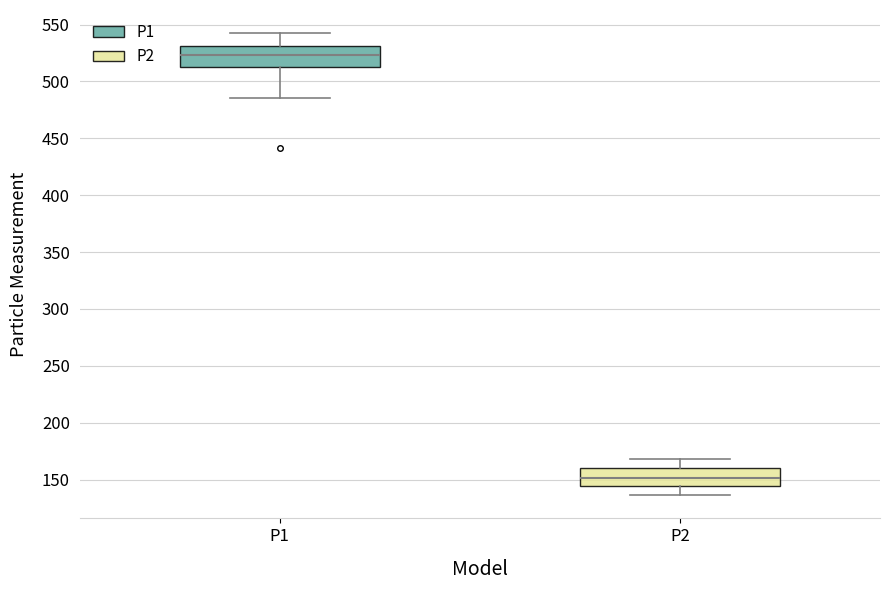

Where does the median line of the box for P2 sit on the y-axis? The values are not printed on the chart, so give them approximately, as read against the axis.

150